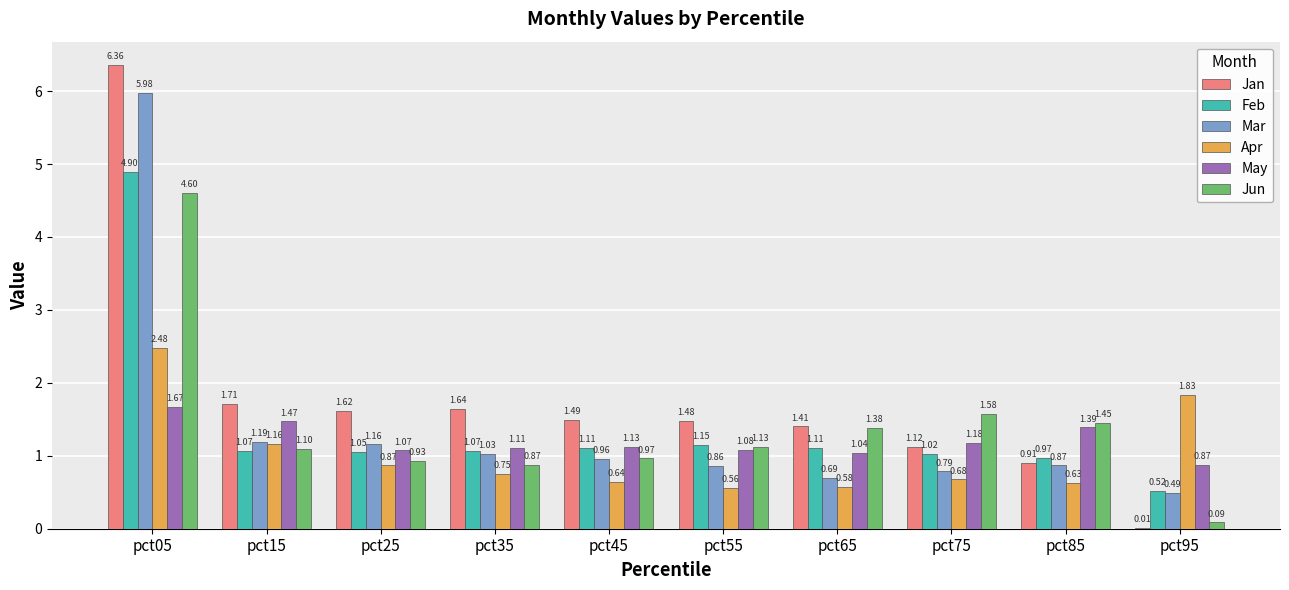

Count the number of data series in this chart.

6